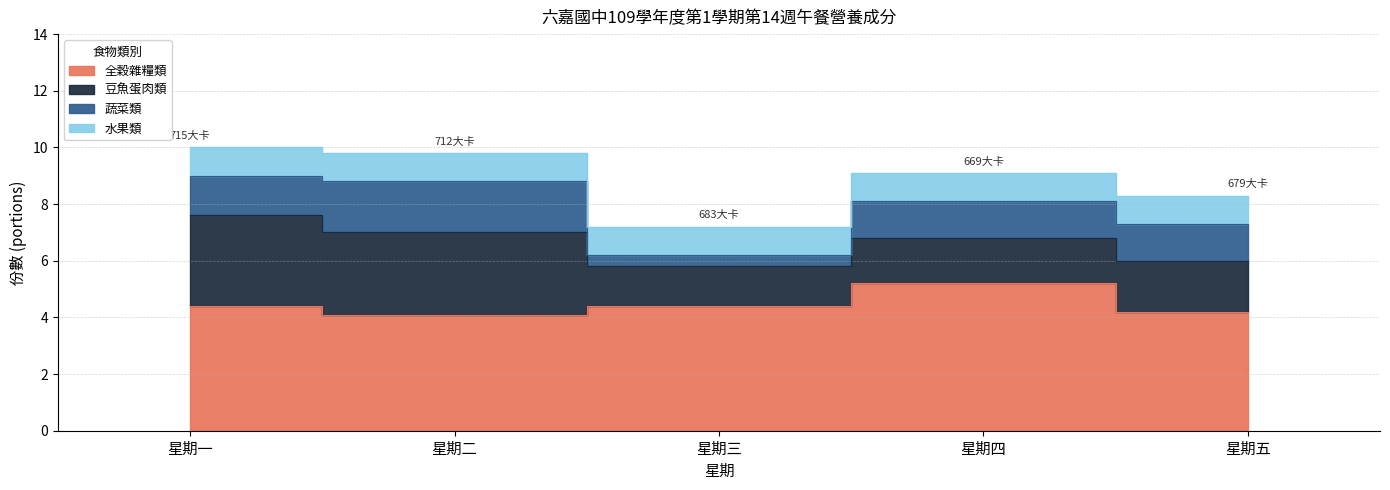

Is it true that 水果類 equals 1.0 at 星期四?

True